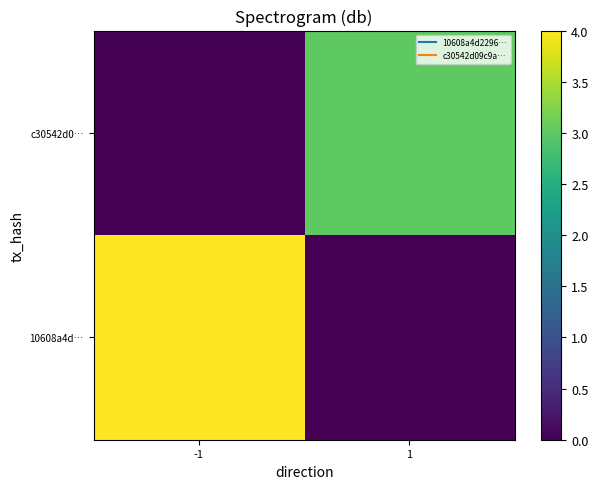

Reading left to right, extract all data points from this chart.

10608a4d…: -1=4	1=0
c30542d0…: -1=0	1=3